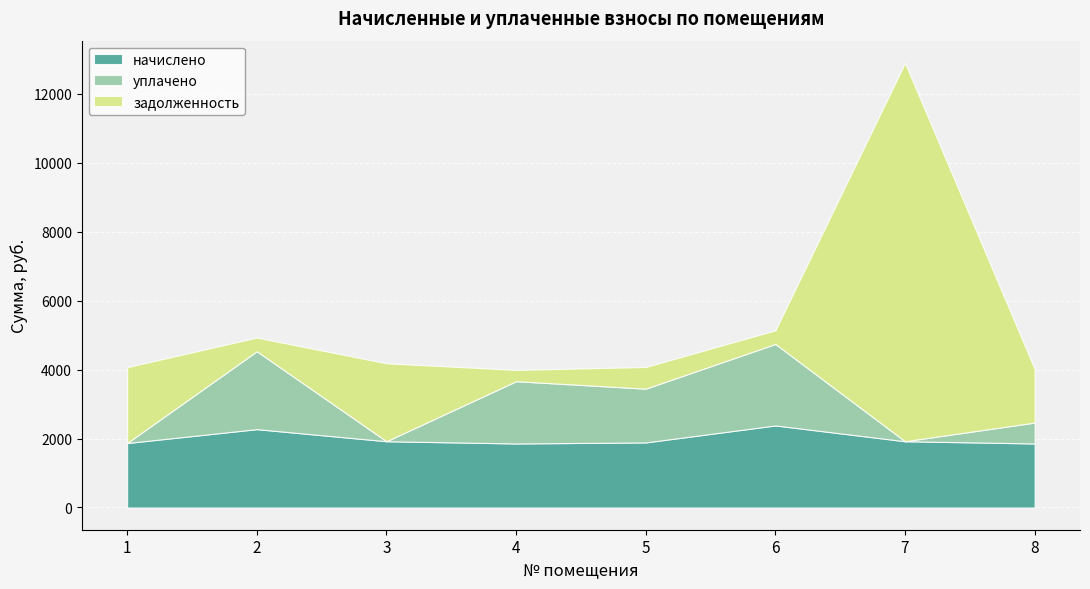

Which category has the lowest value in the начислено series?

4